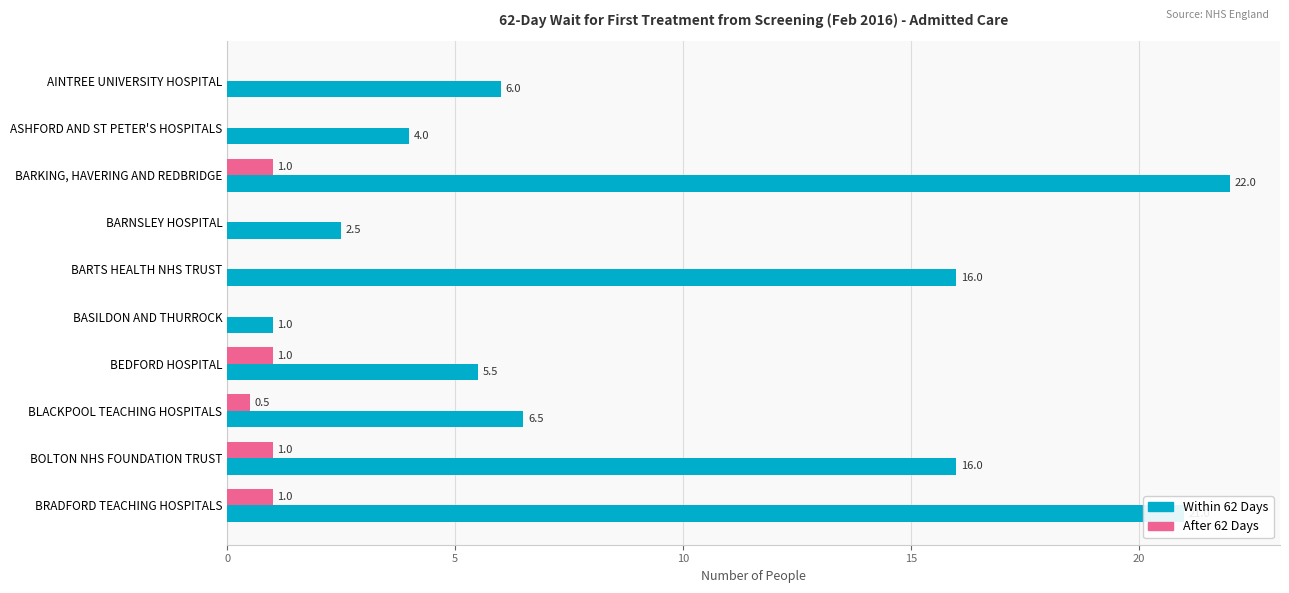

What are all the series names shown in the legend?

Within 62 Days, After 62 Days